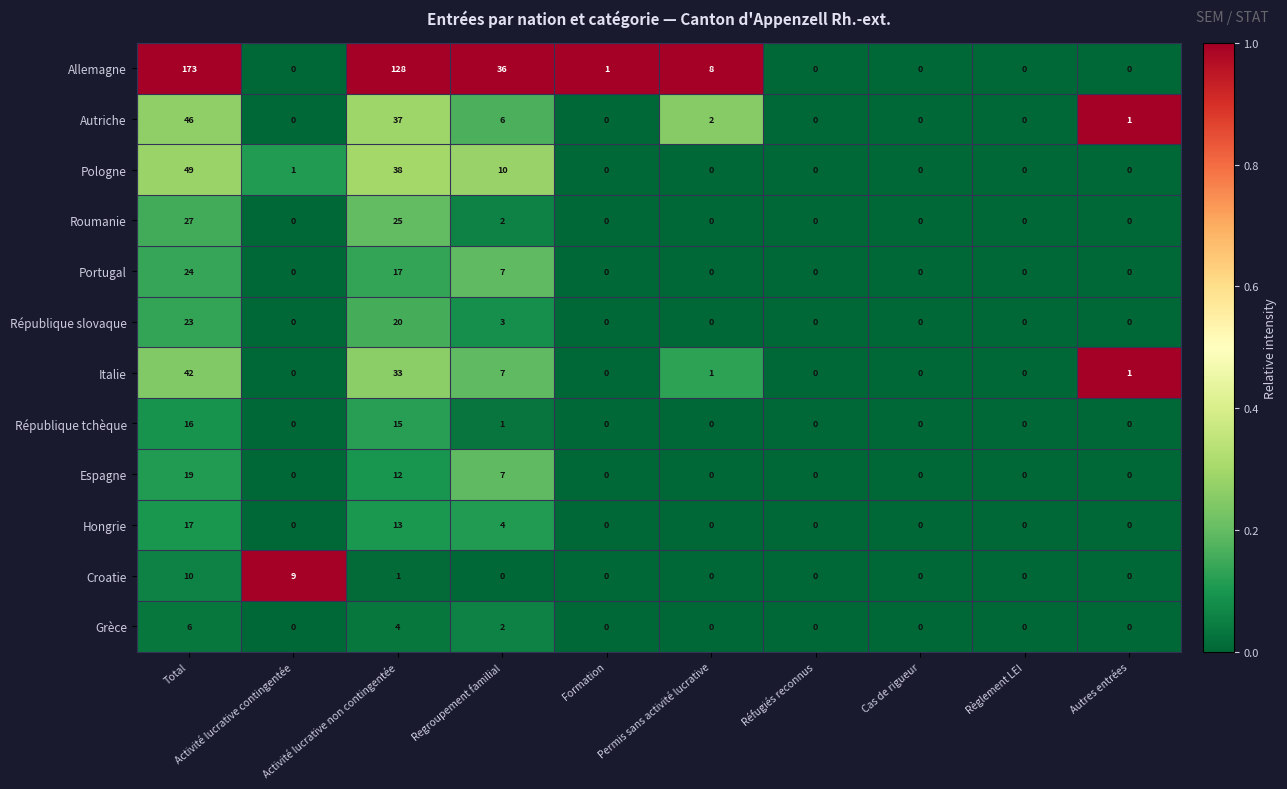

Rank the series by their maximum value, from lowest to highest.

Grèce, Croatie, République tchèque, Hongrie, Espagne, République slovaque, Portugal, Roumanie, Italie, Autriche, Pologne, Allemagne